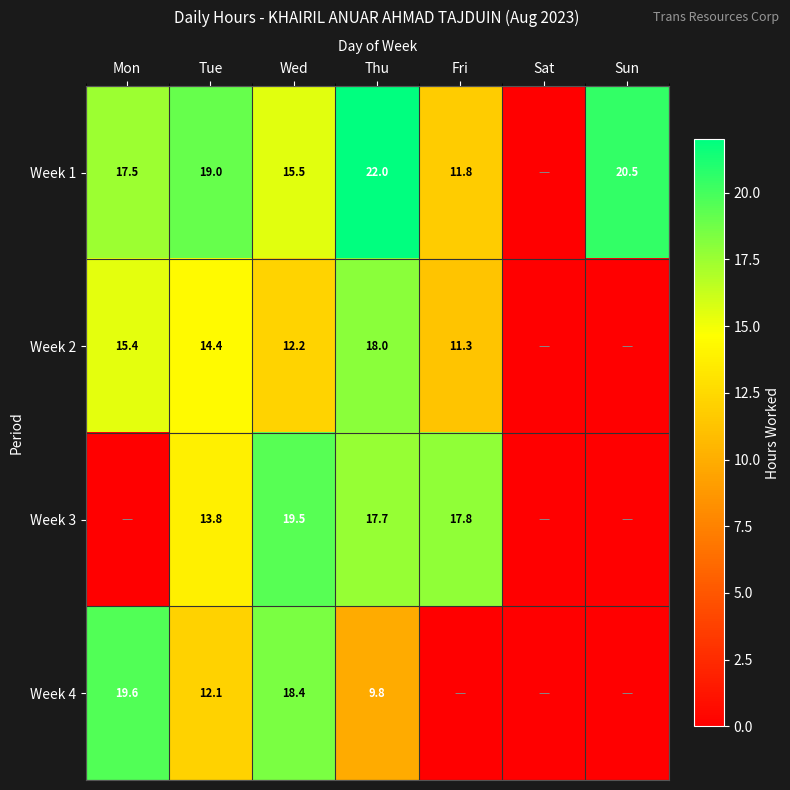

The Week 3 series shows 17.7 at Thu. True or false?

True